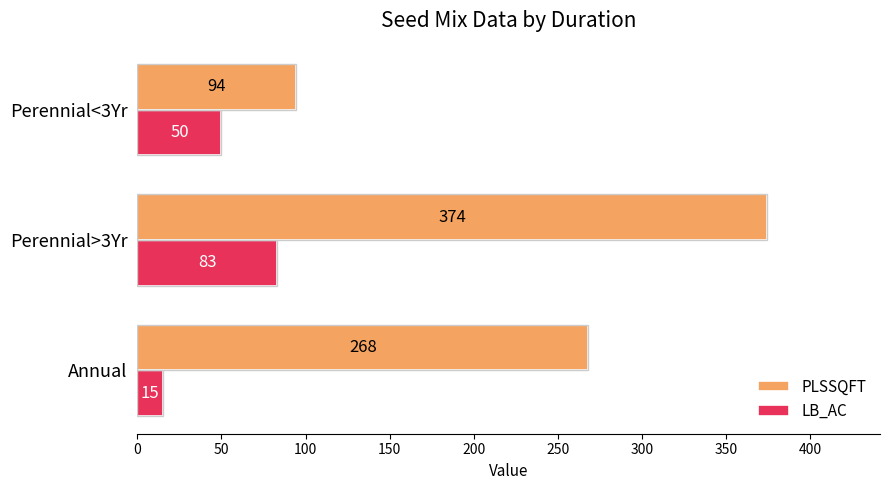

Which category has the highest value in the PLSSQFT series?

Perennial>3Yr